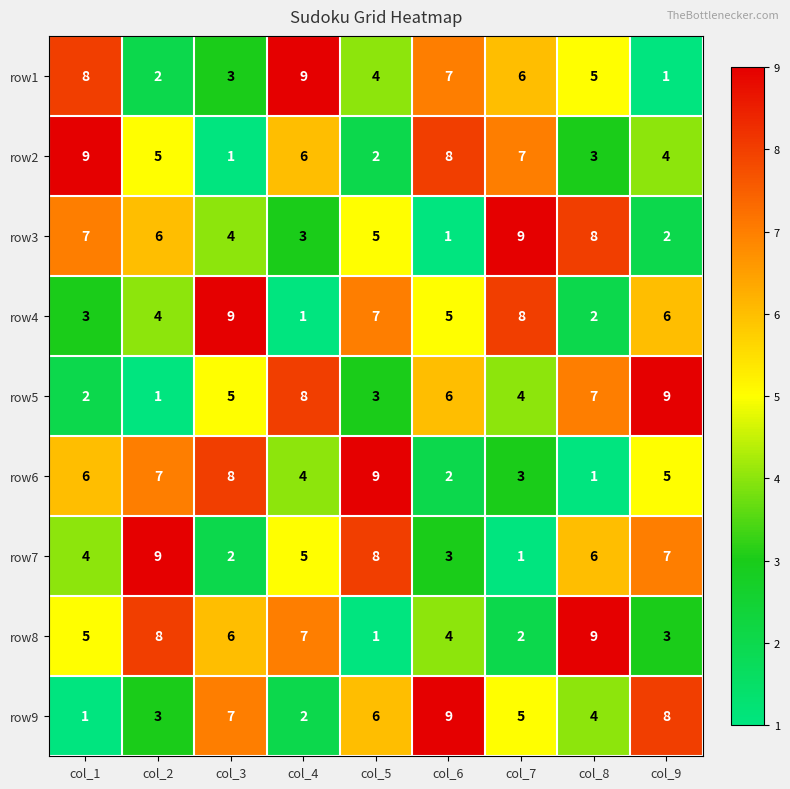

How many data points does each series have?

9